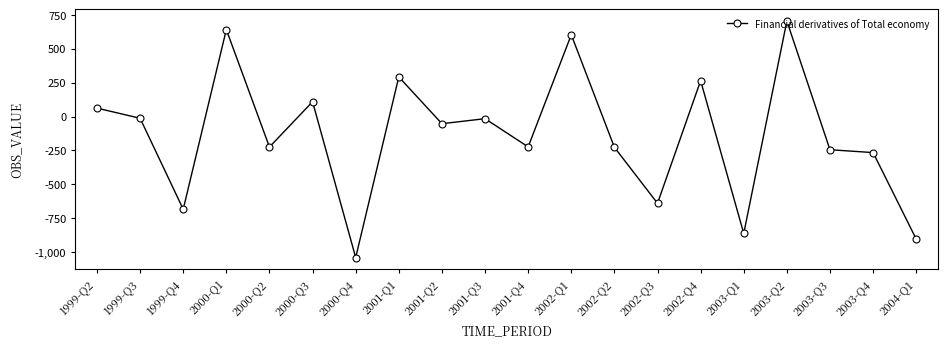

How many points are higher than both their immediate neighbors (excluding endpoints)?

7